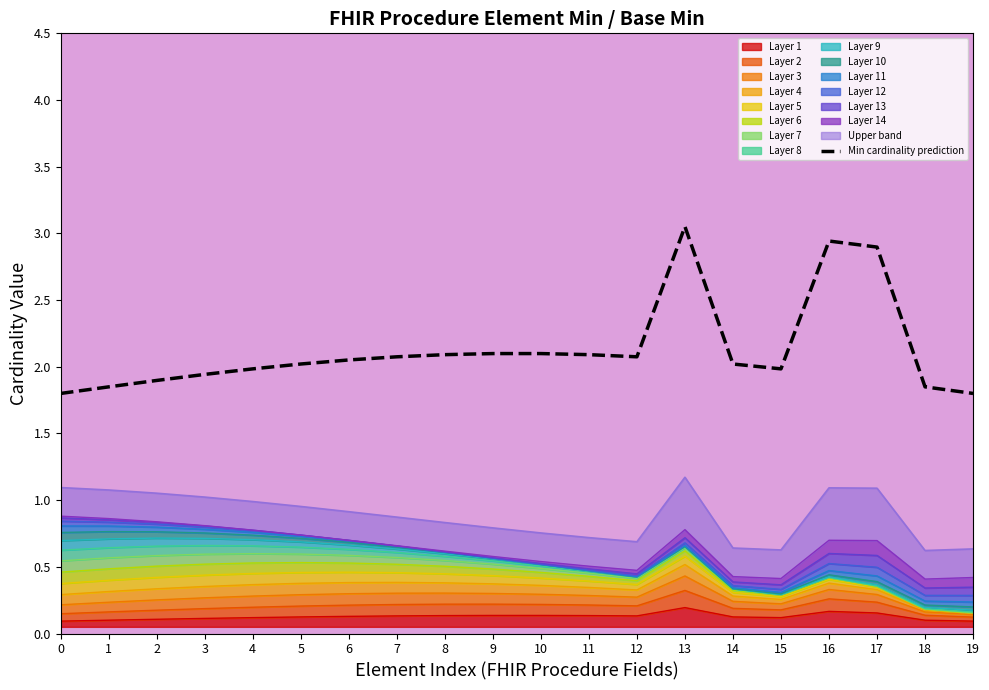

At which category does the data reach its first local valley?

12